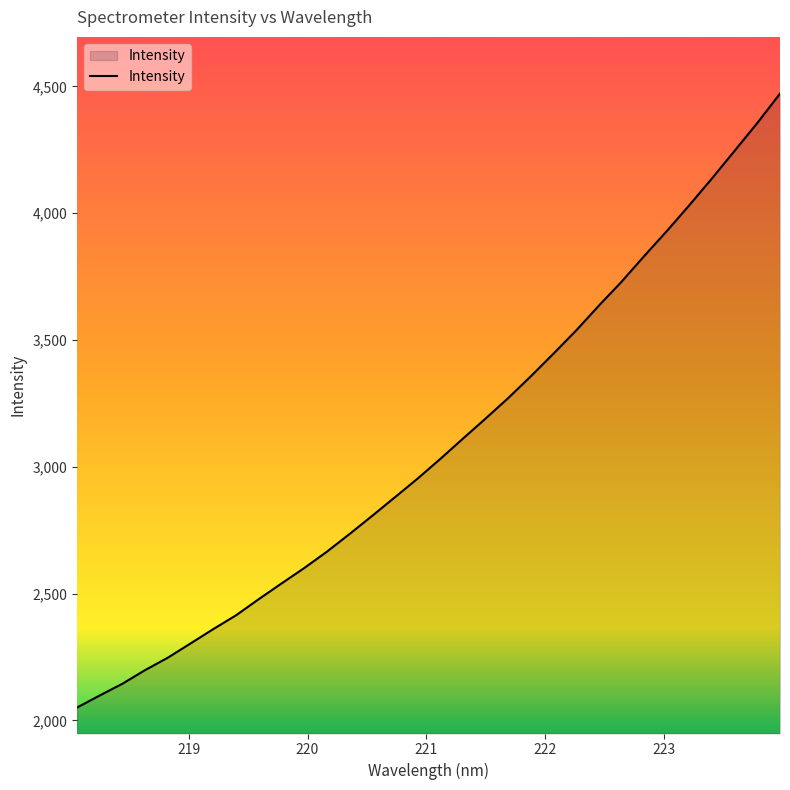

Reading right to left, transcribe all the data shown in this chart.

4471.3	4355.7	4246.3	4137.5	4031.8	3929.3	3830.5	3729.3	3635.2	3537.6	3446.2	3356.9	3270.9	3189.9	3110.8	3030.7	2953.2	2879.7	2806.6	2734.8	2665.1	2600.5	2539.9	2478.2	2414.6	2360.4	2303.9	2247.8	2199.0	2145.2	2098.8	2051.2